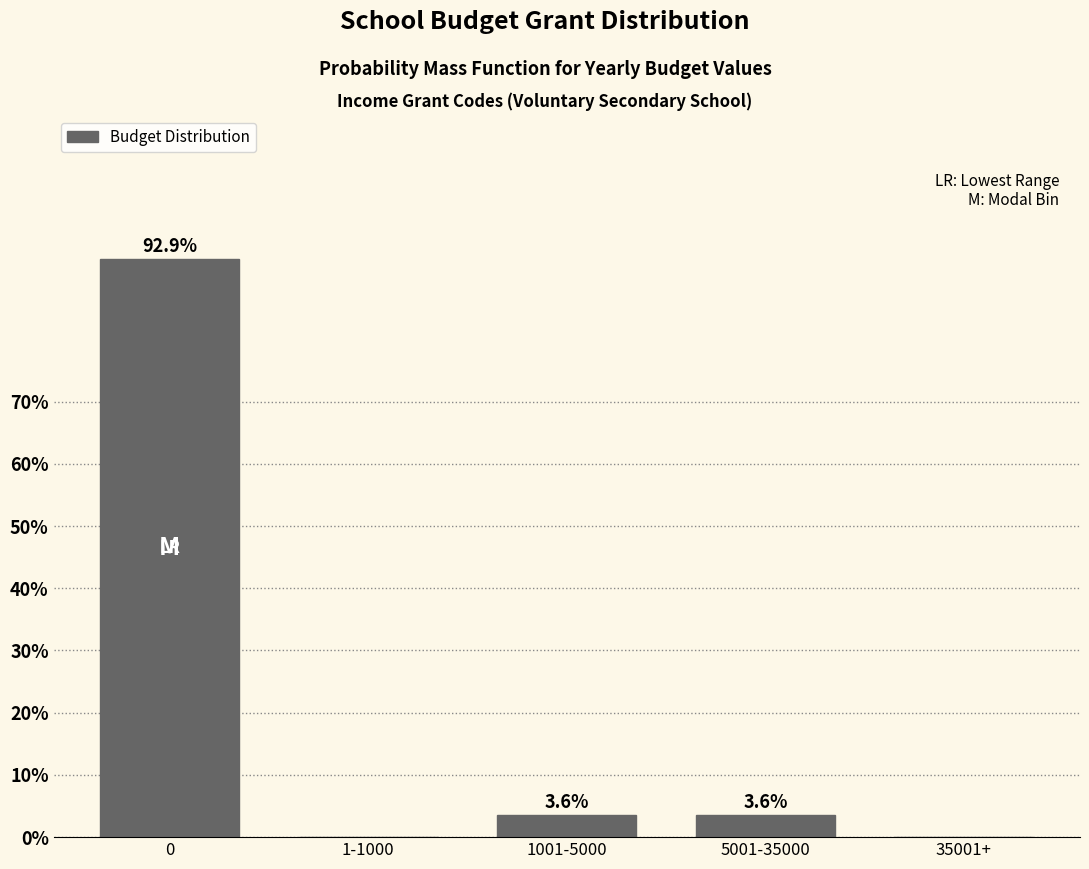

Reading right to left, extract all data points from this chart.

35001+=0.0	5001-35000=3.6	1001-5000=3.6	1-1000=0.0	0=92.9